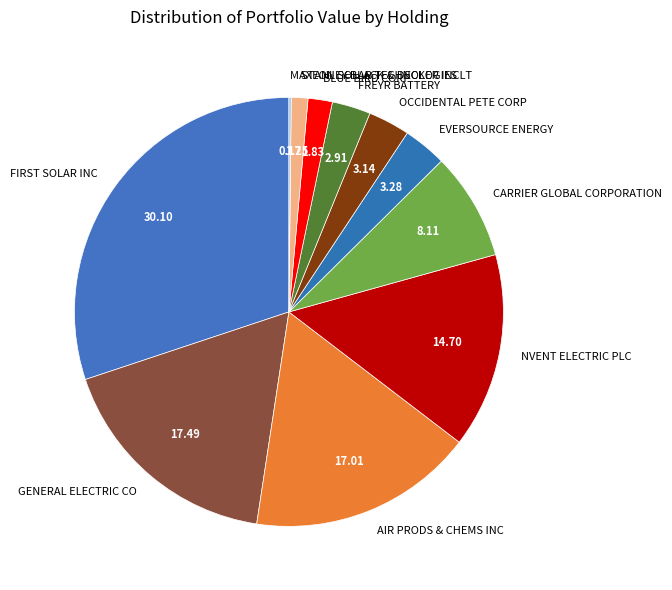

Is there a majority slice in this chart?

No